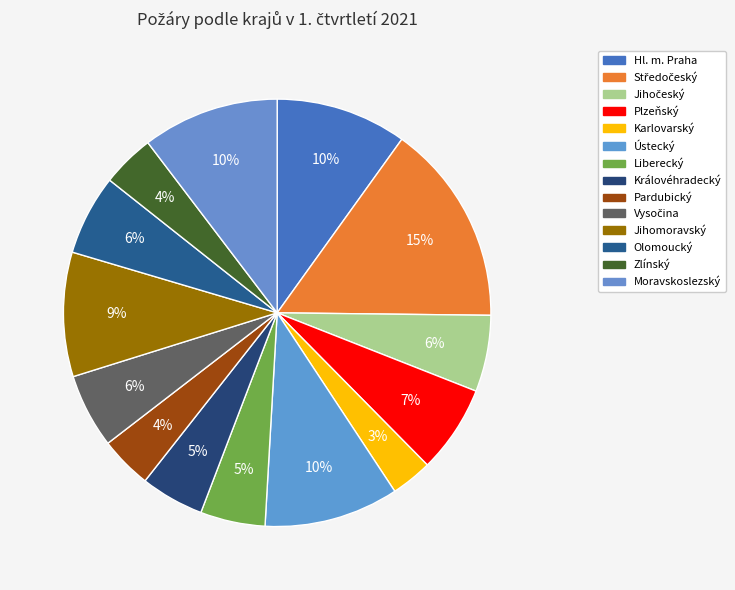

Is Zlínský the majority of the pie?

No